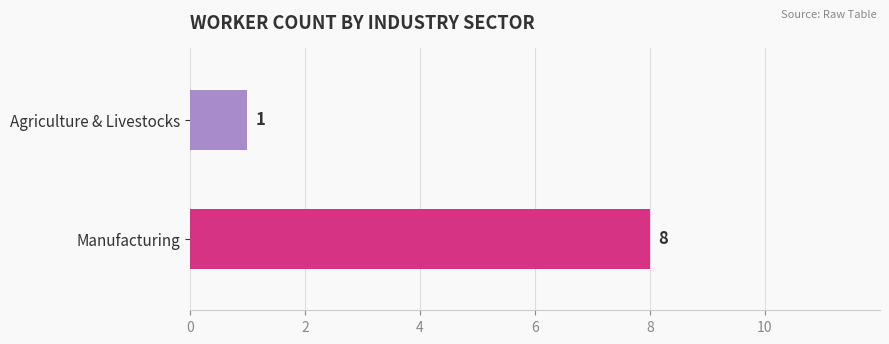

The value at Manufacturing is 8. True or false?

True